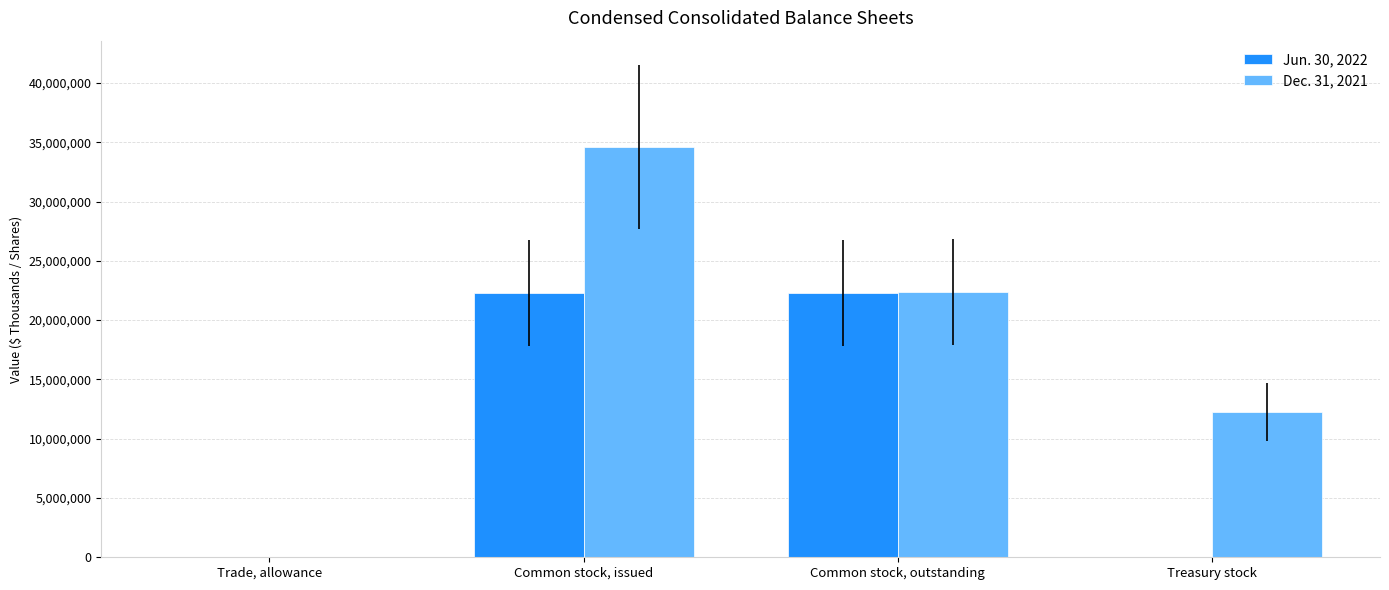

What is the sum of the Dec. 31, 2021 values at Treasury stock and Common stock, outstanding?

34574807